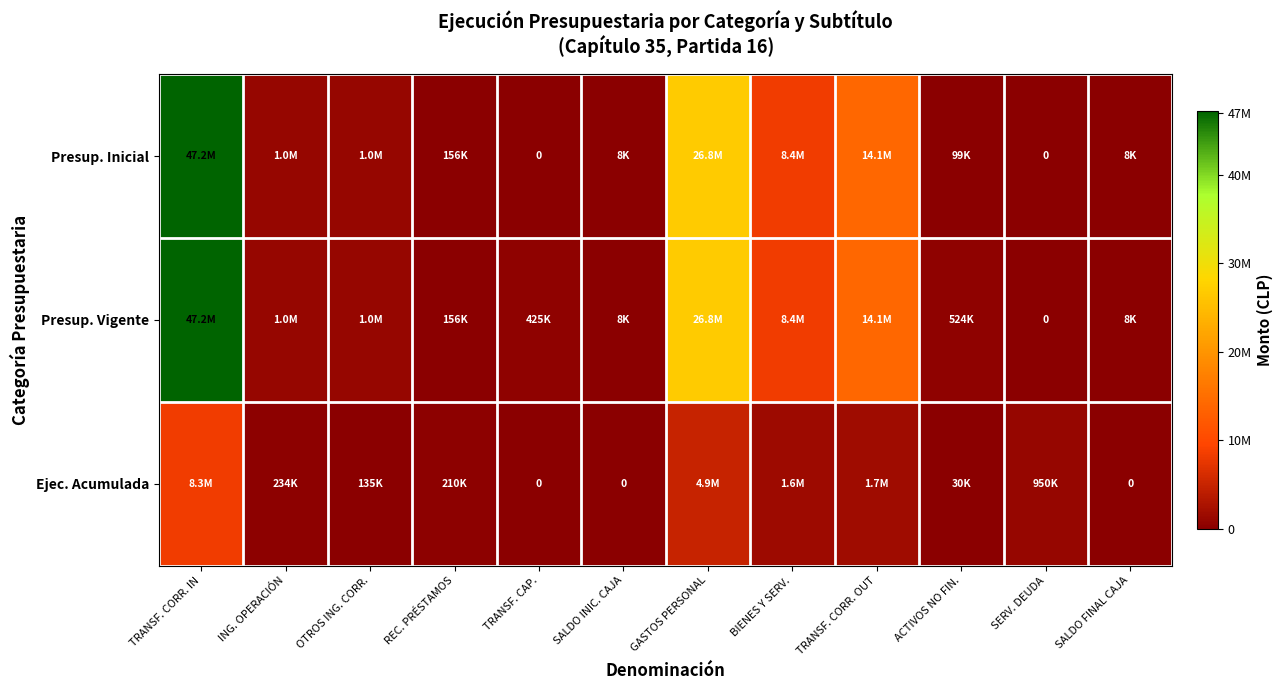

Which series changed the most between OTROS ING. CORR. and SERV. DEUDA?

Presup. Inicial